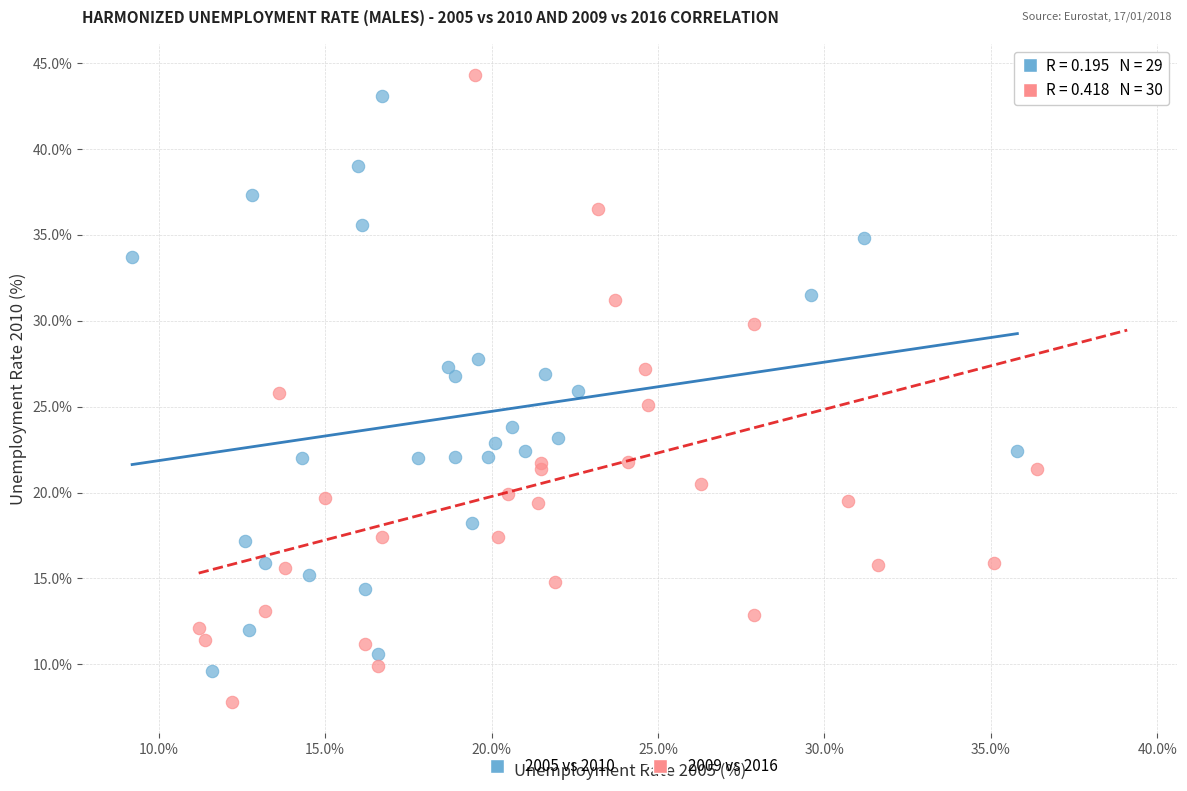

What are all the series names shown in the legend?

2005 vs 2010, 2009 vs 2016